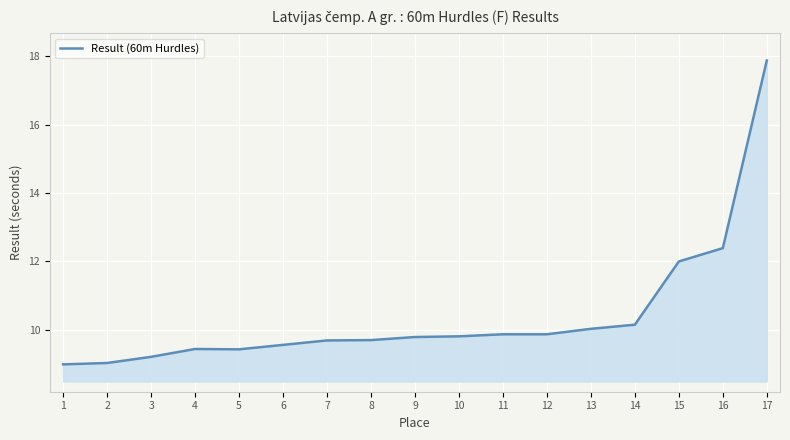

What is the sum of all values?

176.8